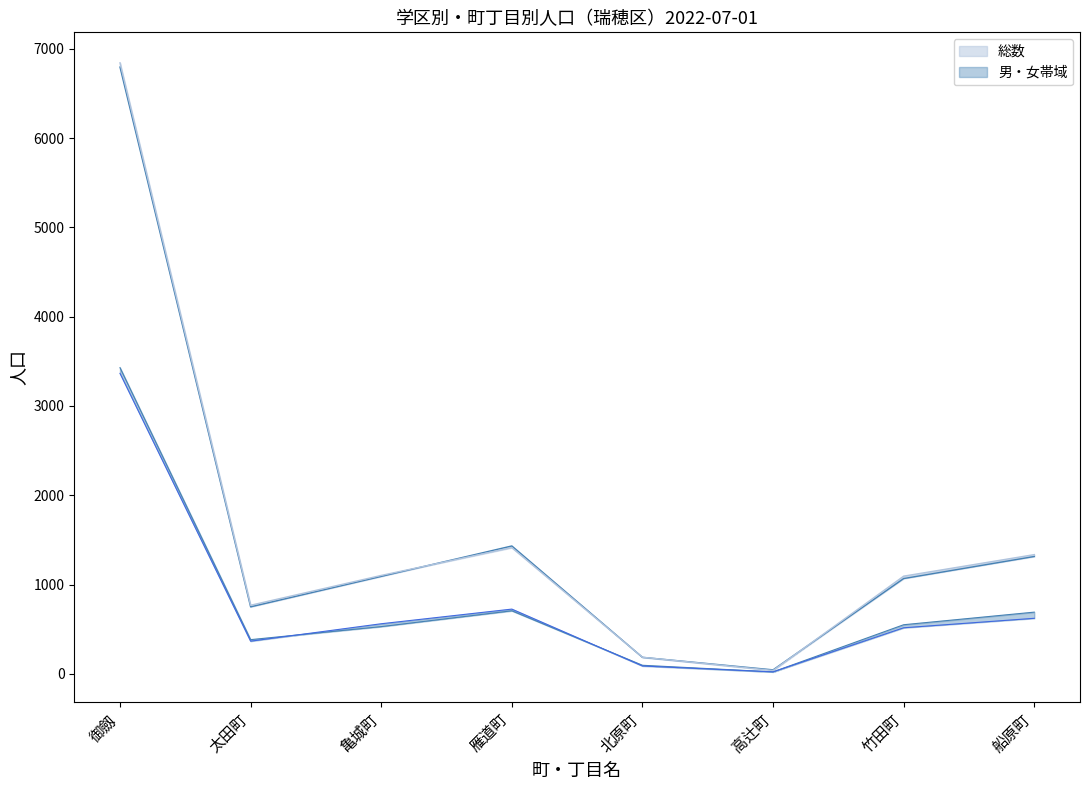

Between 太田町 and 竹田町, which is larger?

竹田町